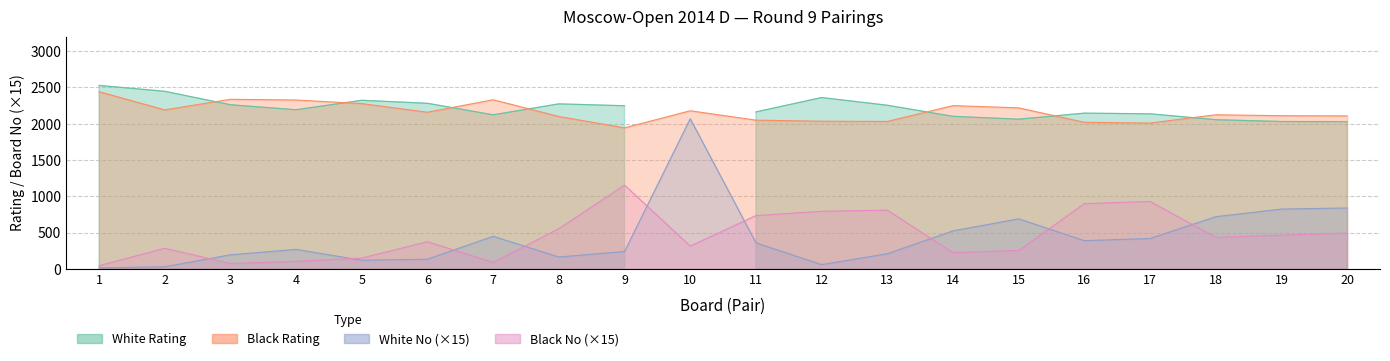

What is the sum of the Black Rating values at 18 and 19?

4235